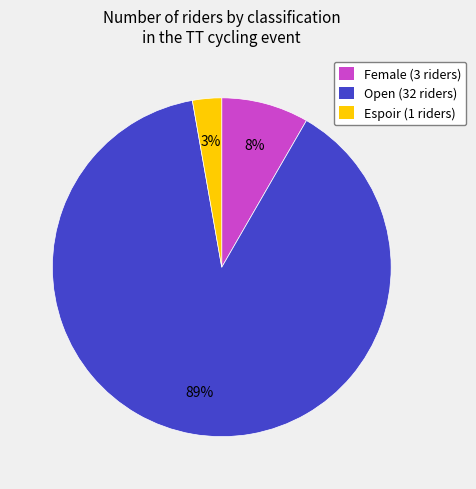

The Espoir slice represents 13% of the pie. True or false?

False